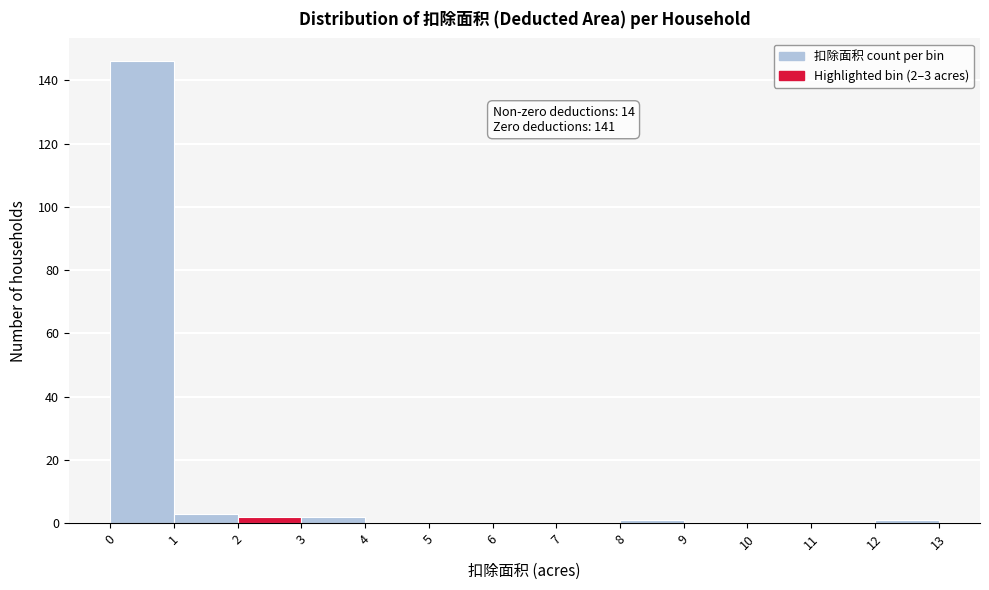

Which range on the x-axis has the tallest bar?

0 to 1